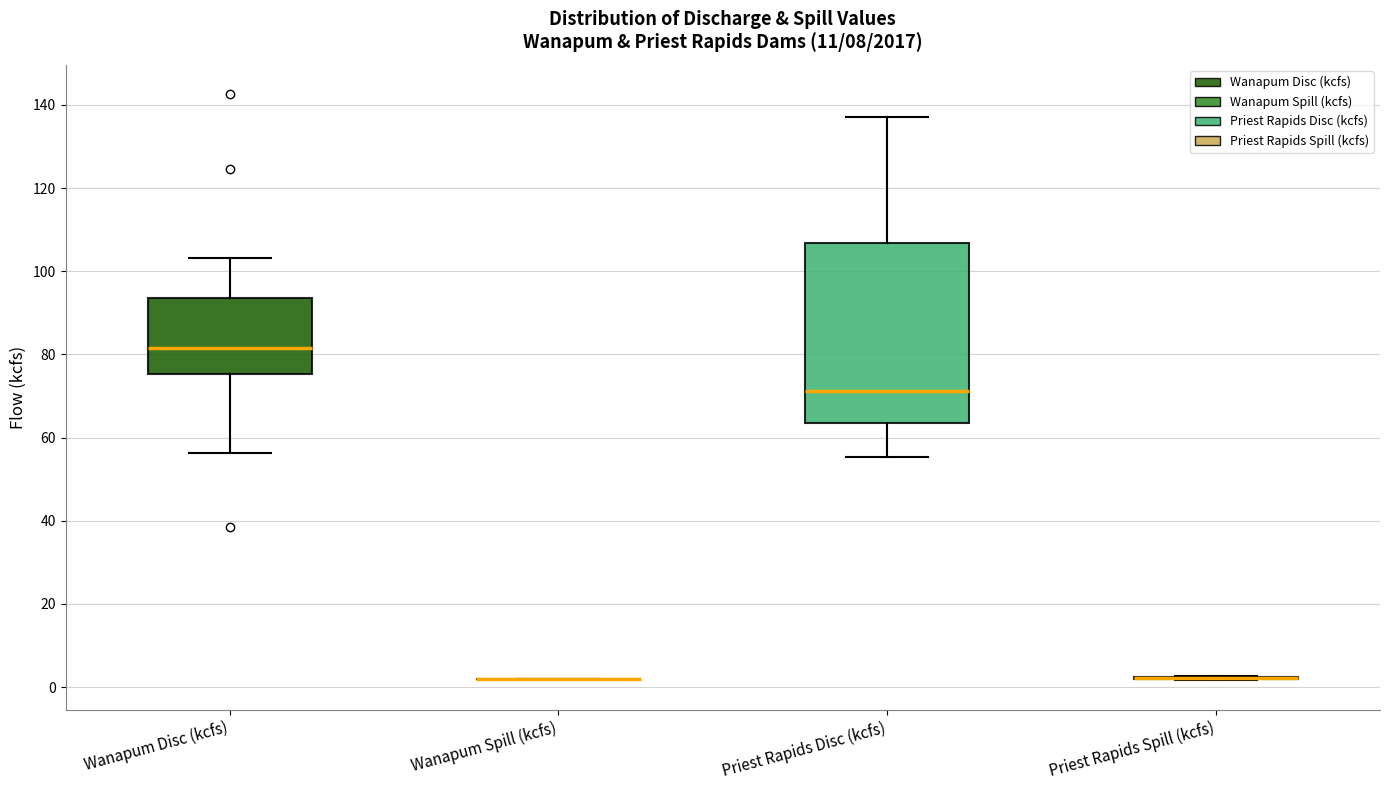

Where does the lower whisker of the box for Priest Rapids Disc (kcfs) end on the y-axis? The values are not printed on the chart, so give them approximately, as read against the axis.

56